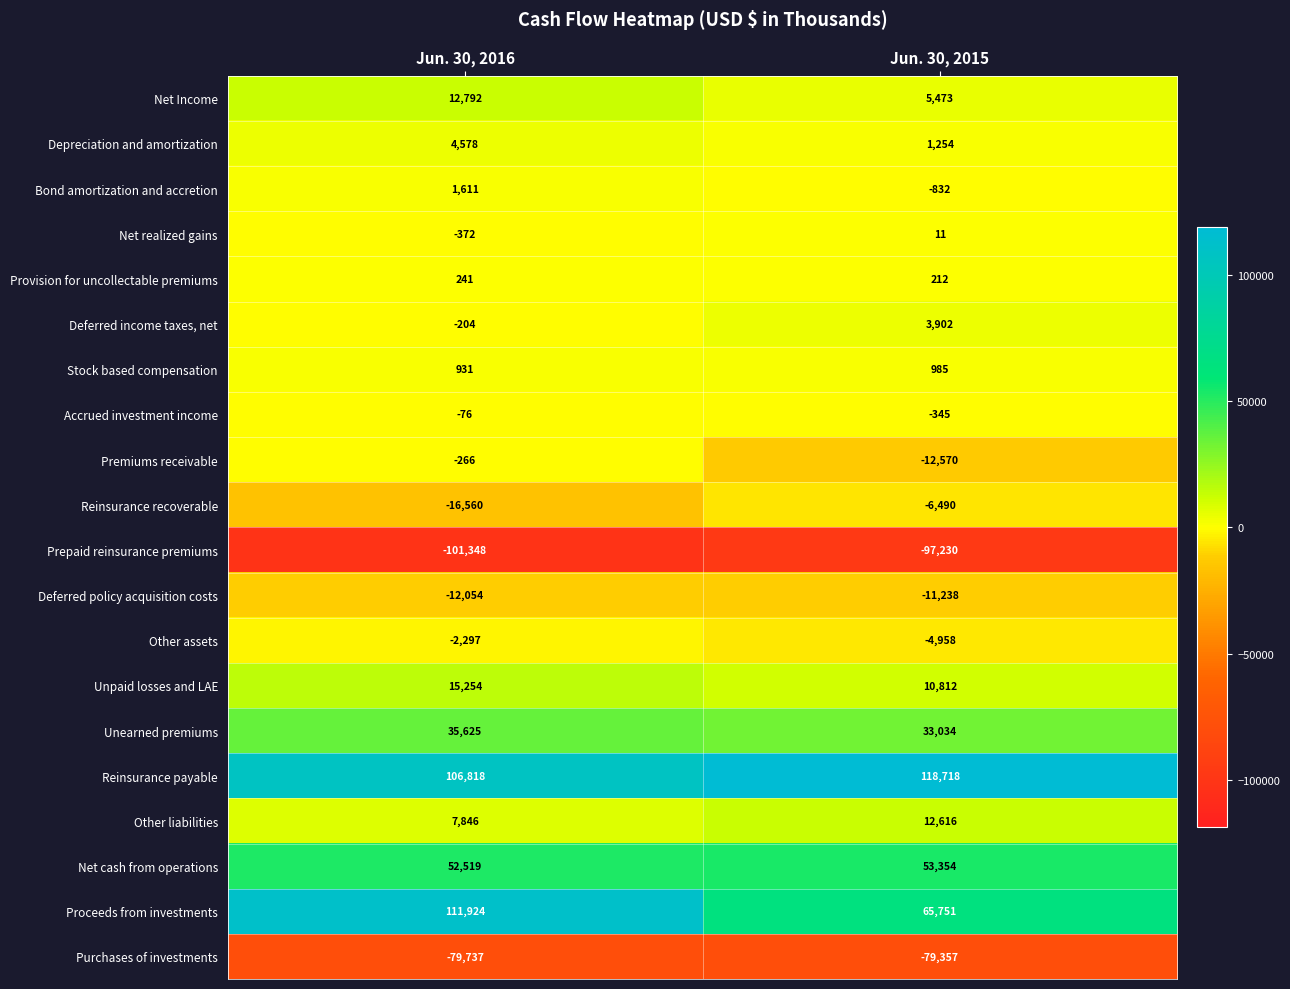

What is the spread (max minus min) of values at Jun. 30, 2015?

215948